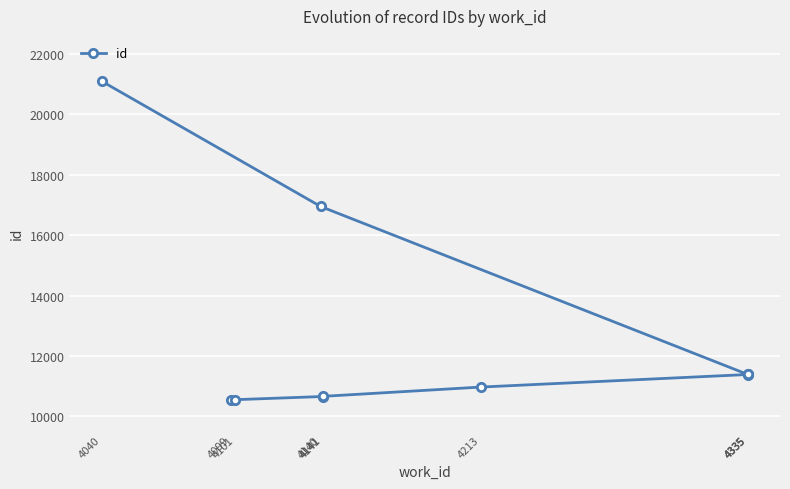

What is the smallest value displayed?

10554